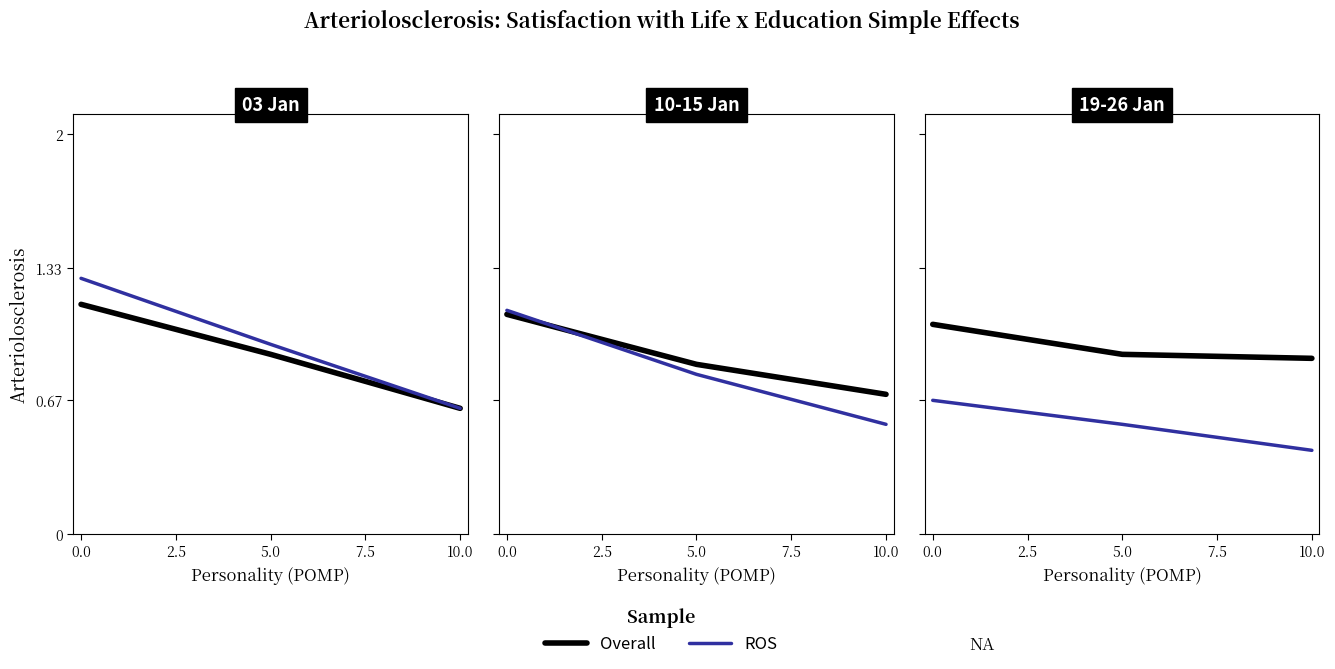

What is the difference between the ROS values at 0.0 and 10.0?

0.3